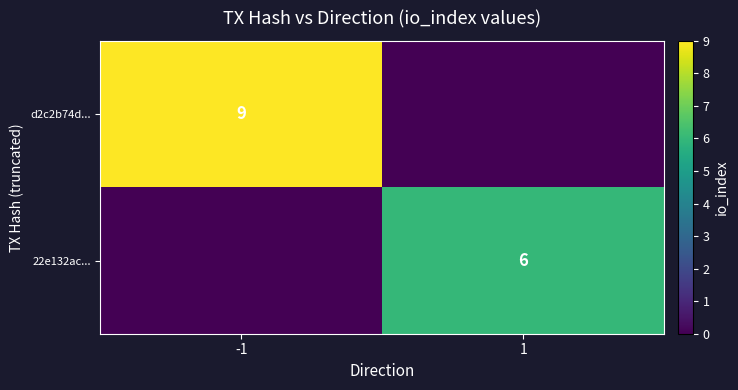

The value of 22e132ac... at 1 is 4. True or false?

False